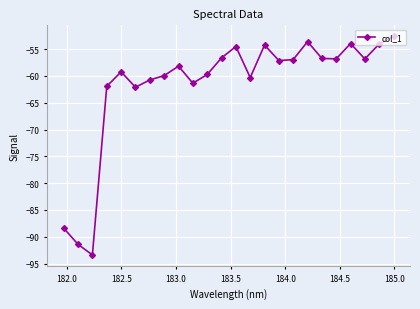

How many interior local valleys (lower than both neighbors) does the data have?

7